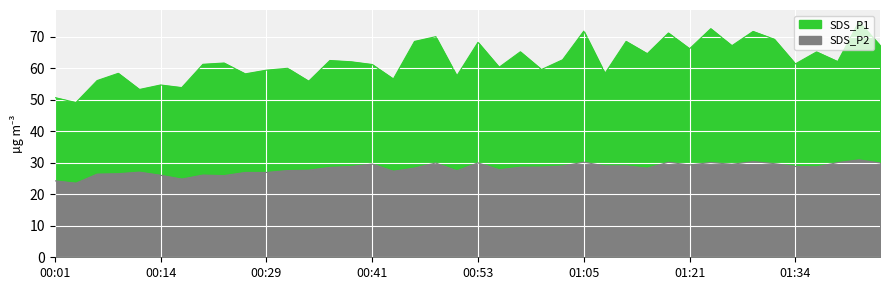

True or false: SDS_P2 has a value of 12.8 at 01:28.

False